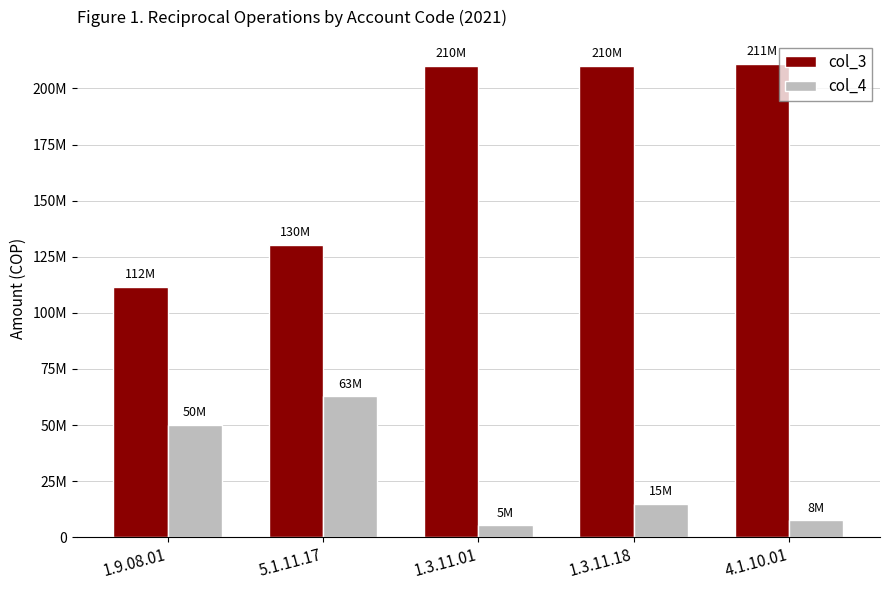

Are the bars horizontal?

No